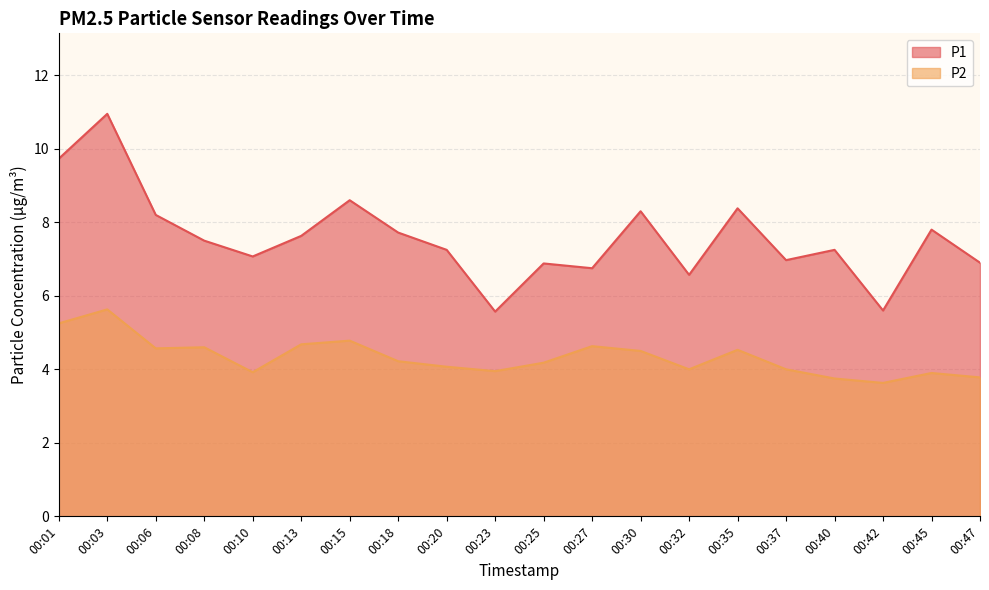

True or false: P1 and P2 cross at least once.

False